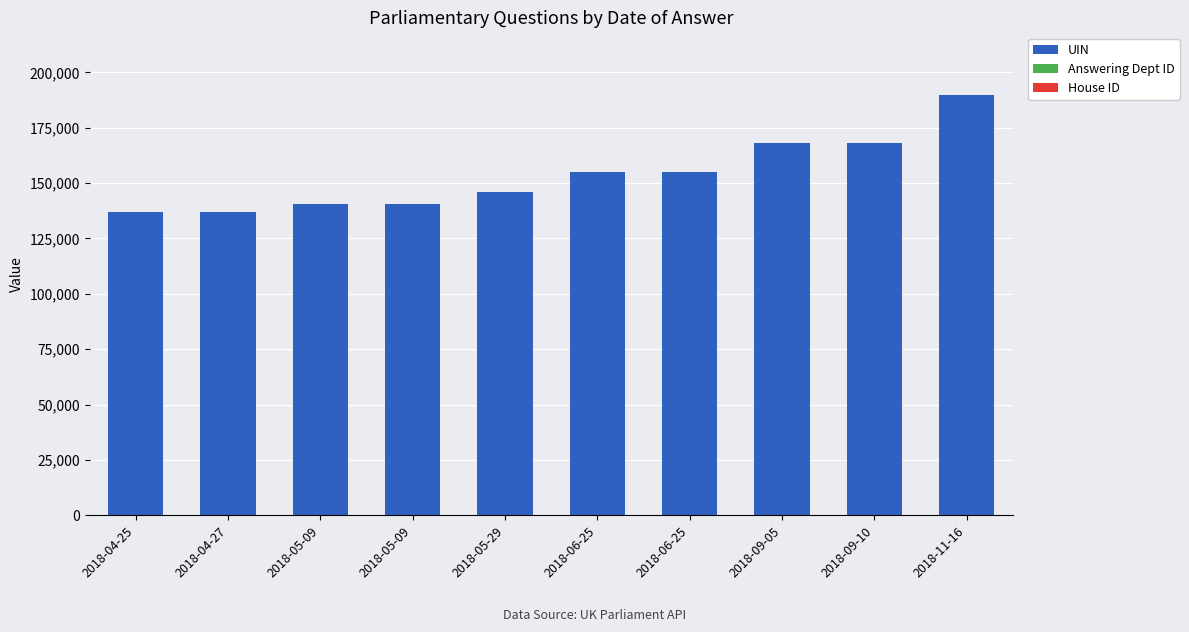

Count the number of categories in the chart.

10